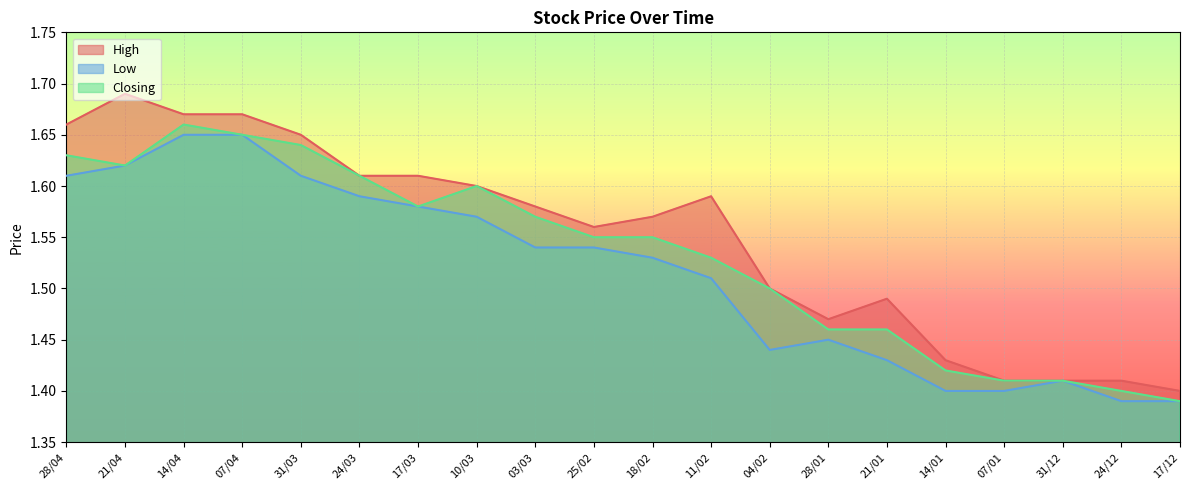

In Closing, how many points are lower than both neighbors (excluding endpoints)?

2